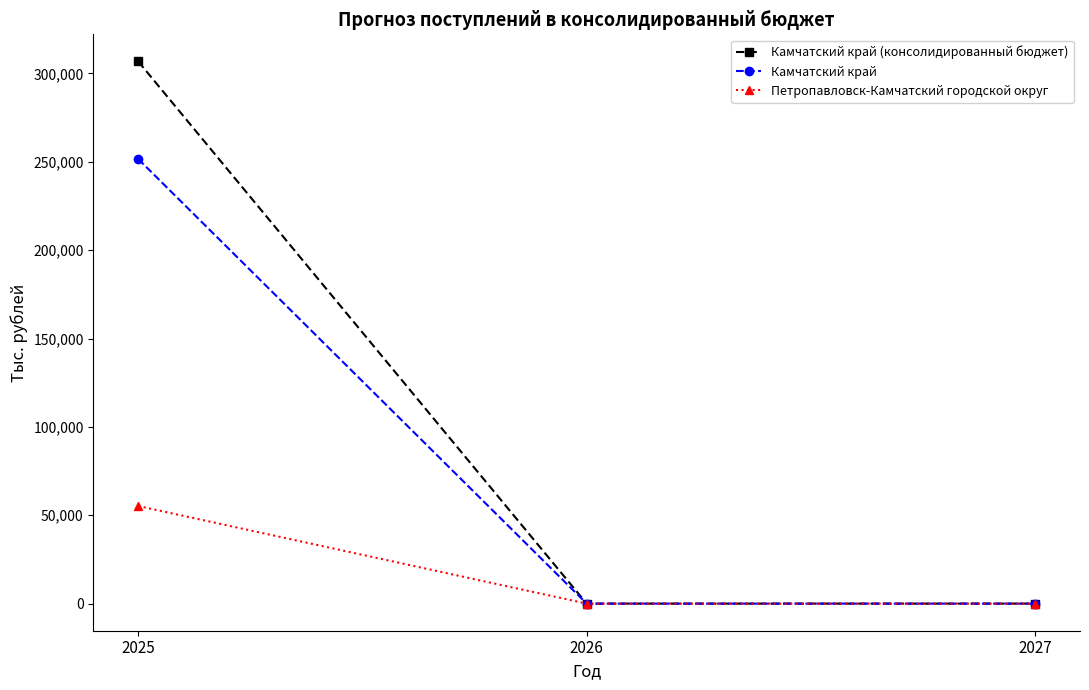

At which category does the chart reach its peak across all series?

2025